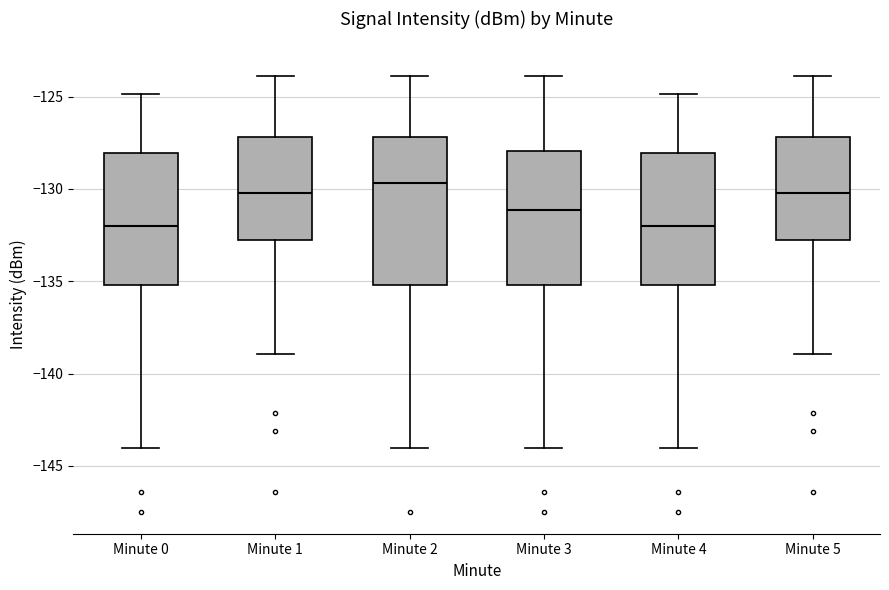

Which box has the highest median line?

Minute 2